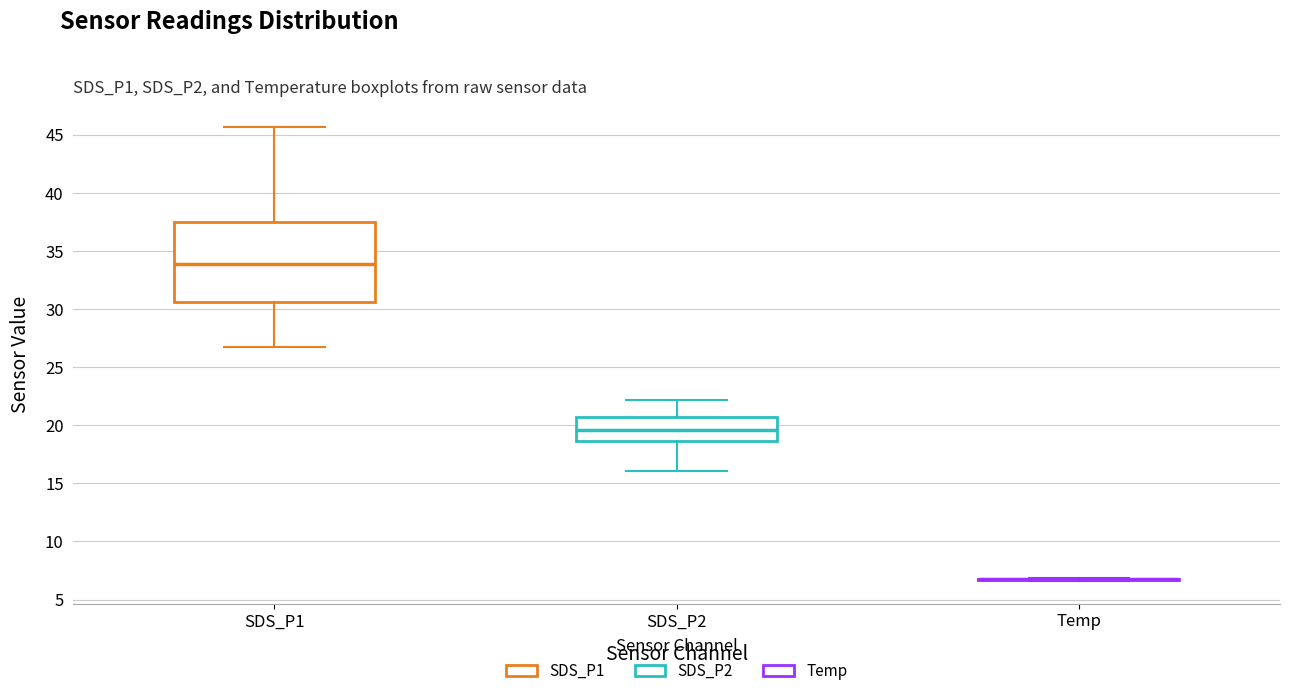

Where does the median line of the box for SDS_P2 sit on the y-axis? The values are not printed on the chart, so give them approximately, as read against the axis.

19.5